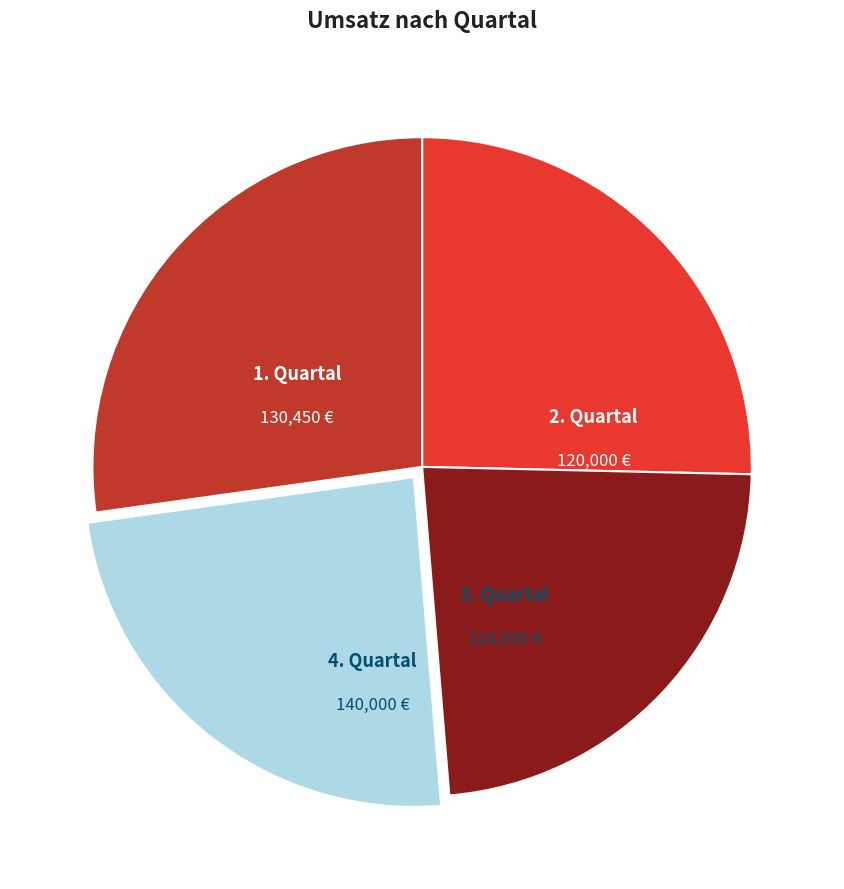

The 1. Quartal slice represents 31% of the pie. True or false?

False